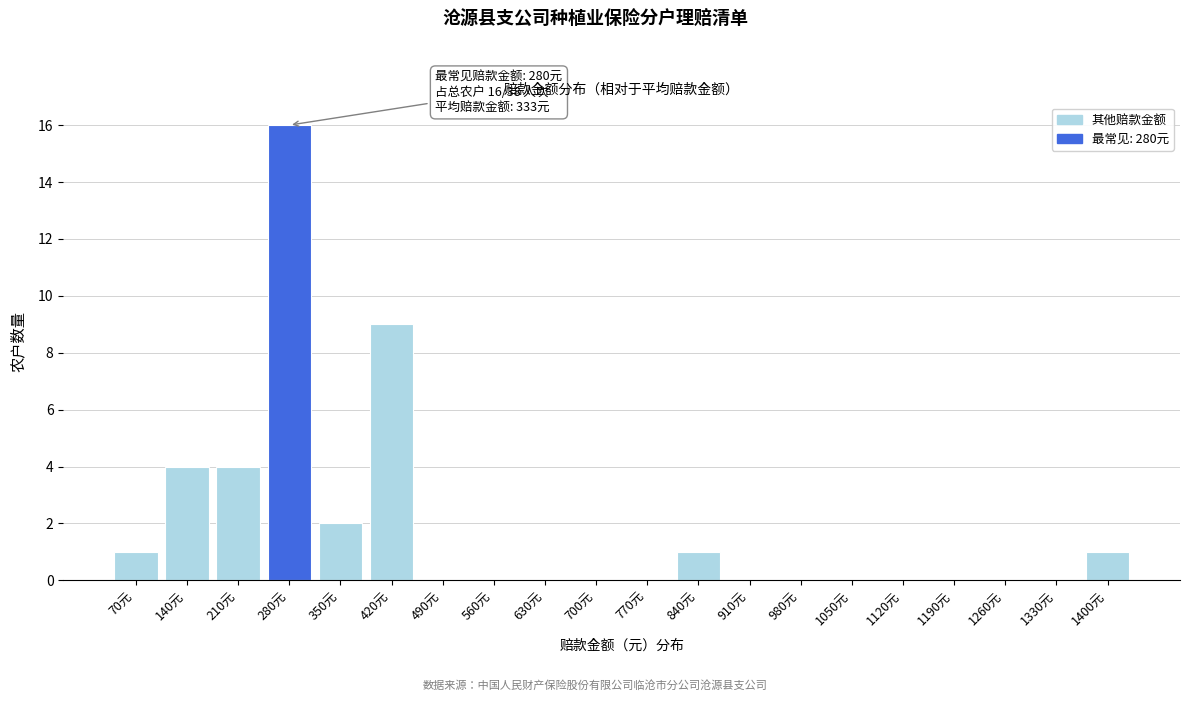

Over which range of the x-axis is the bar tallest?

245 to 315